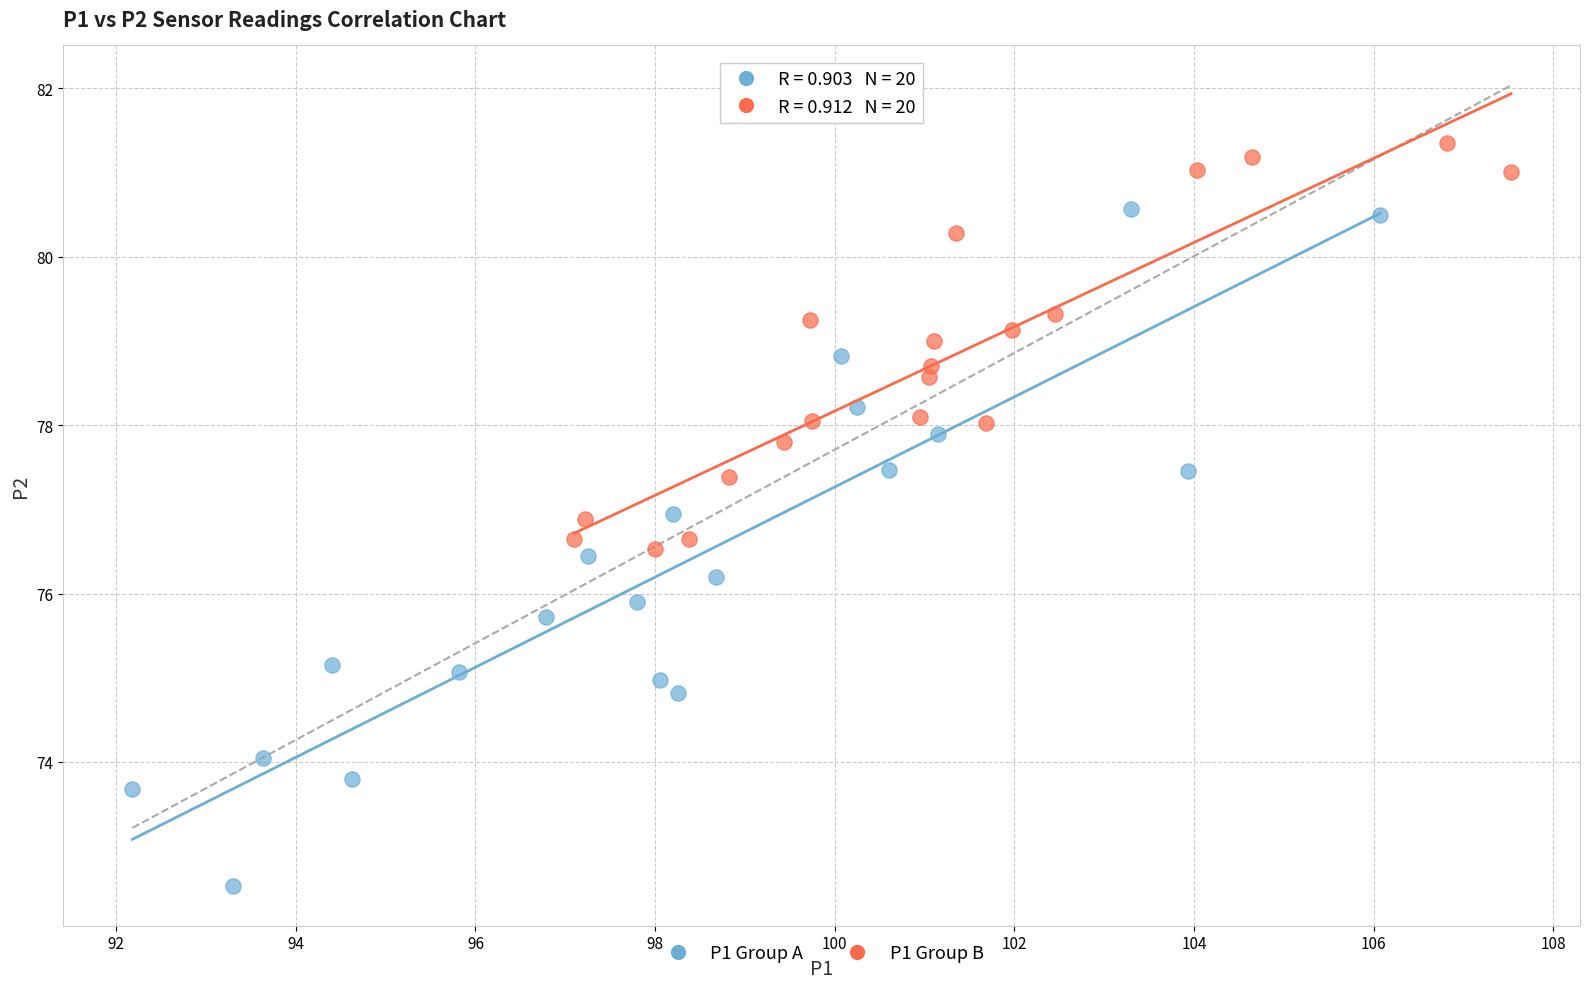

Which series has the widest spread of Y values?

P1 Group A